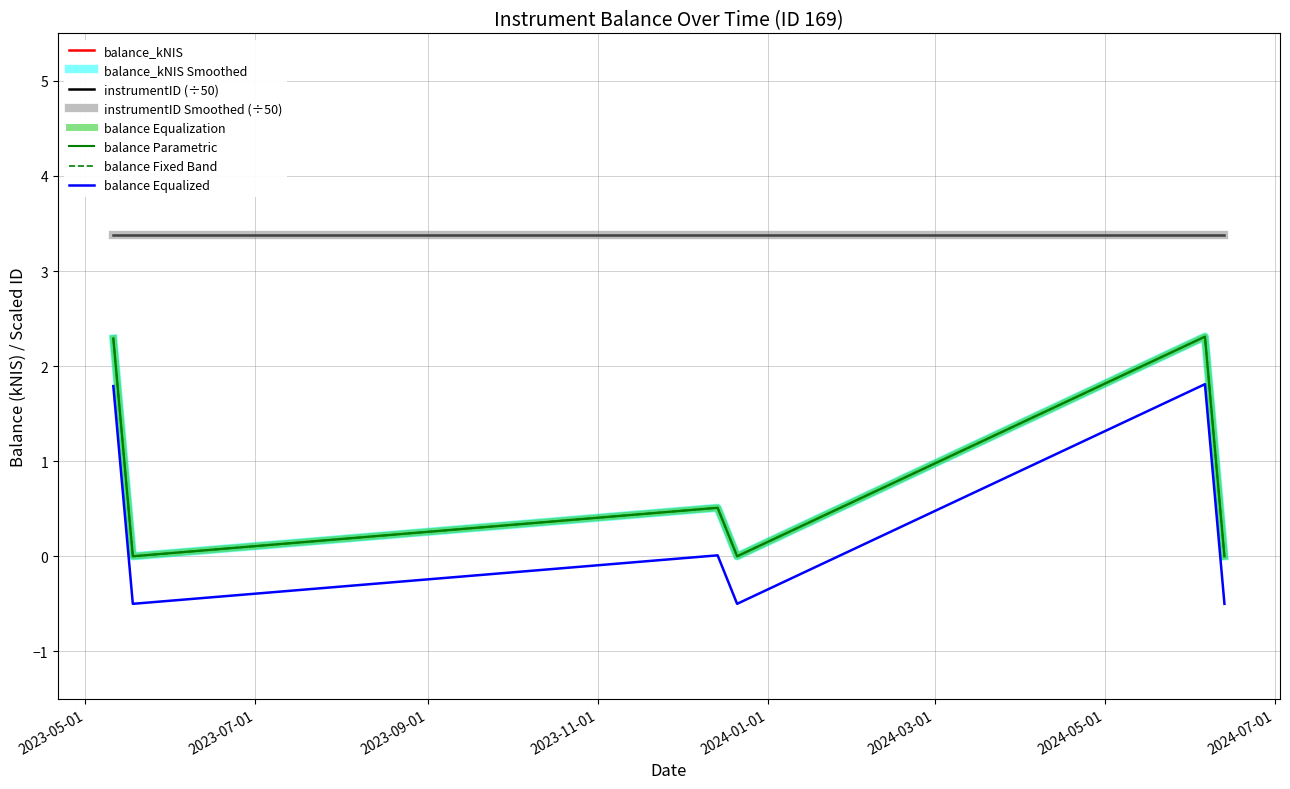

Does the chart have visible grid lines?

Yes